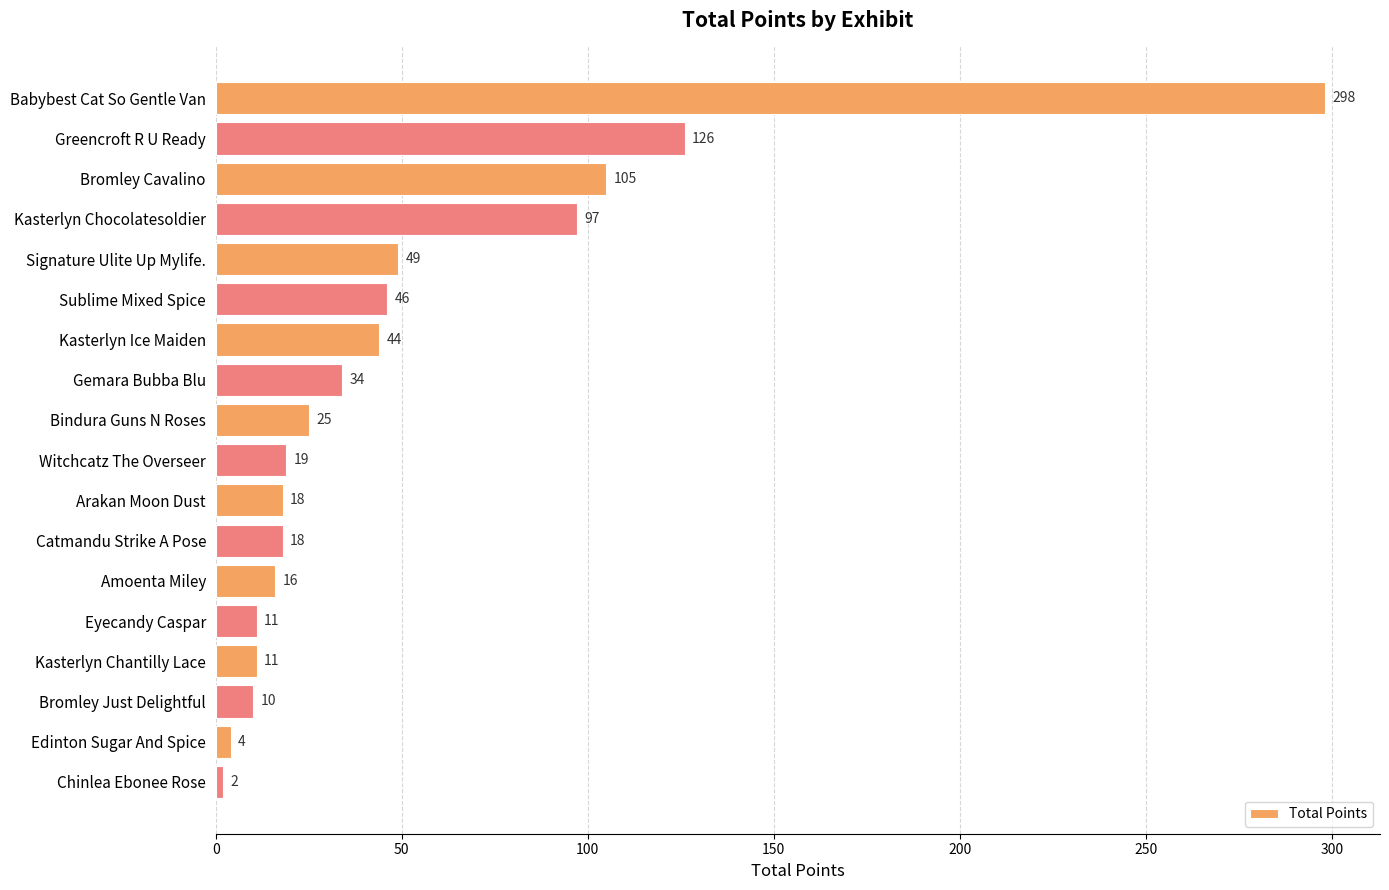

Count the number of data series in this chart.

1